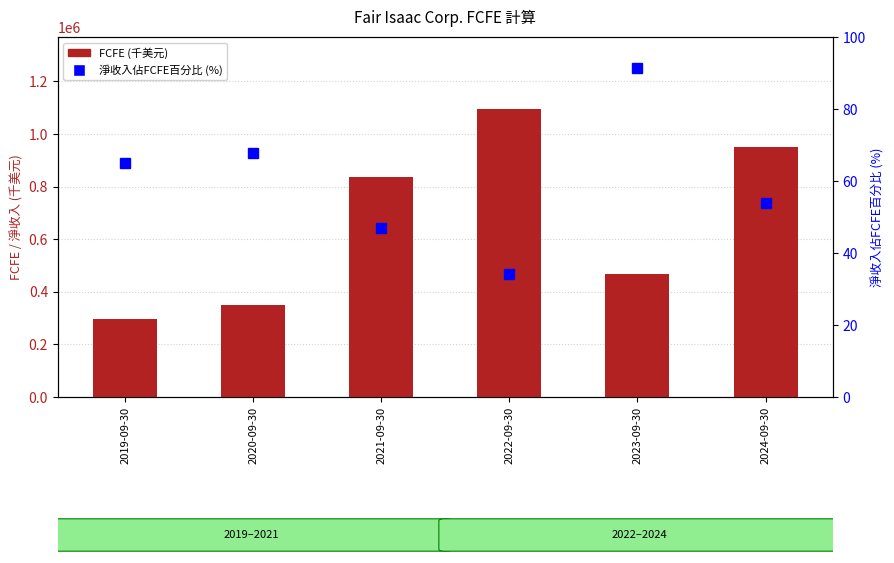

Reading left to right, transcribe all the data shown in this chart.

FCFE (千美元): 295424.0	349371.0	837584.0	1095352.0	469678.0	950374.0
淨收入佔FCFE百分比 (%): 65.0	67.7	46.8	34.1	91.4	54.0